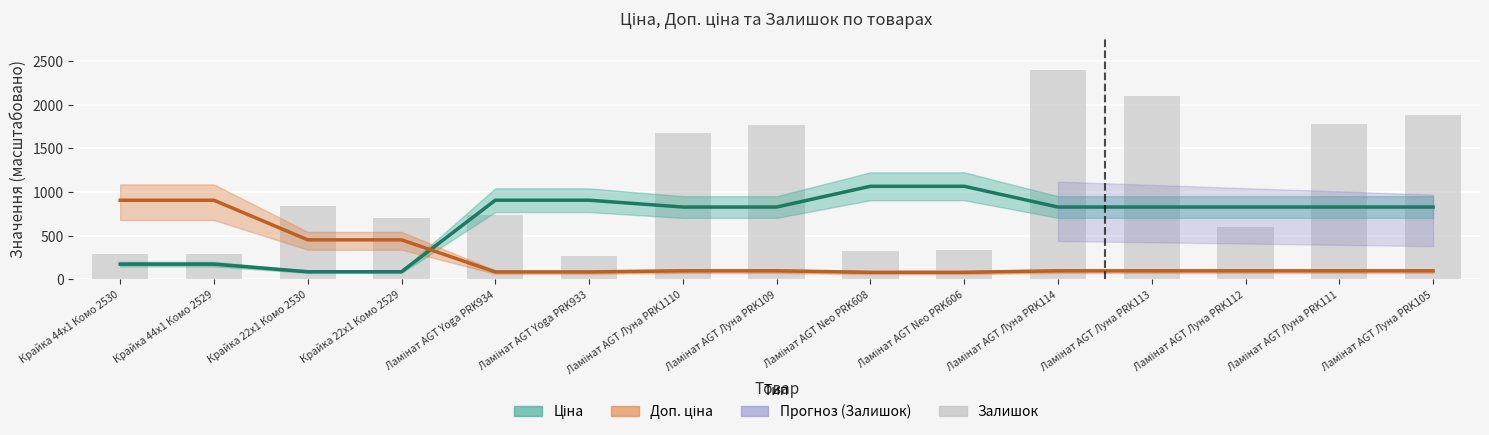

Rank the categories by value from highest to lowest.

Ламінат AGT Луна PRK114, Ламінат AGT Луна PRK113, Ламінат AGT Луна PRK105, Ламінат AGT Луна PRK111, Ламінат AGT Луна PRK109, Ламінат AGT Луна PRK1110, Крайка 22x1 Комо 2530, Ламінат AGT Yoga PRK934, Крайка 22x1 Комо 2529, Ламінат AGT Луна PRK112, Ламінат AGT Neo PRK606, Ламінат AGT Neo PRK608, Крайка 44x1 Комо 2529, Крайка 44x1 Комо 2530, Ламінат AGT Yoga PRK933